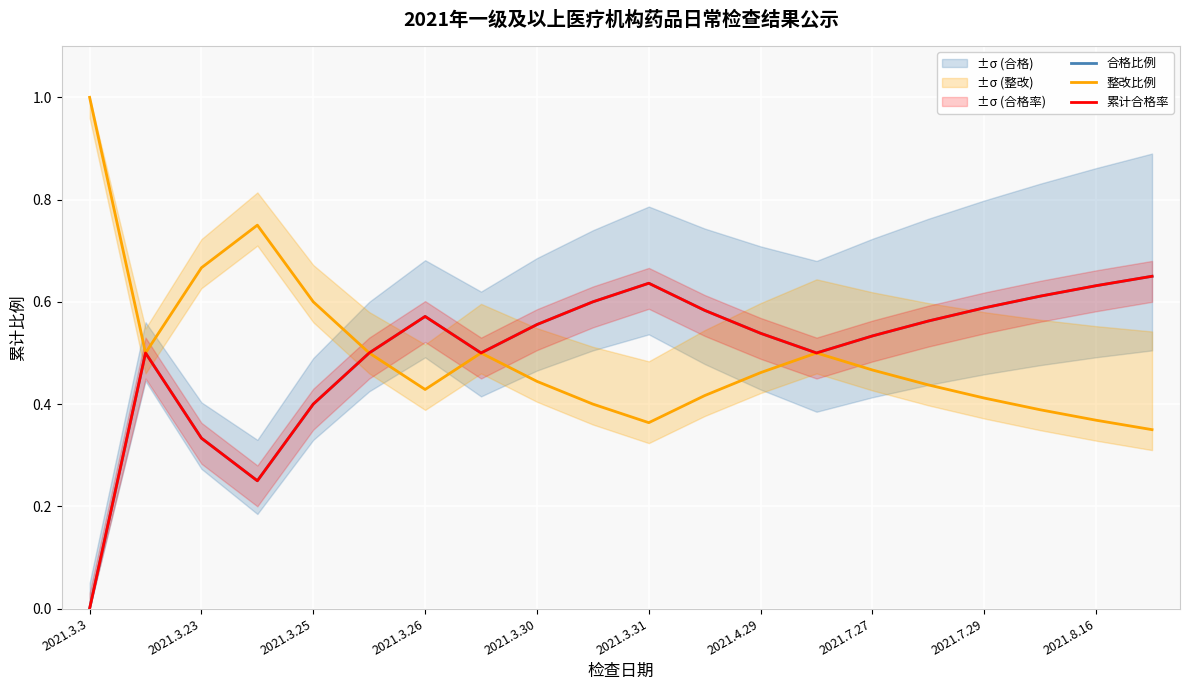

How many values in 合格比例 are above zero?

19